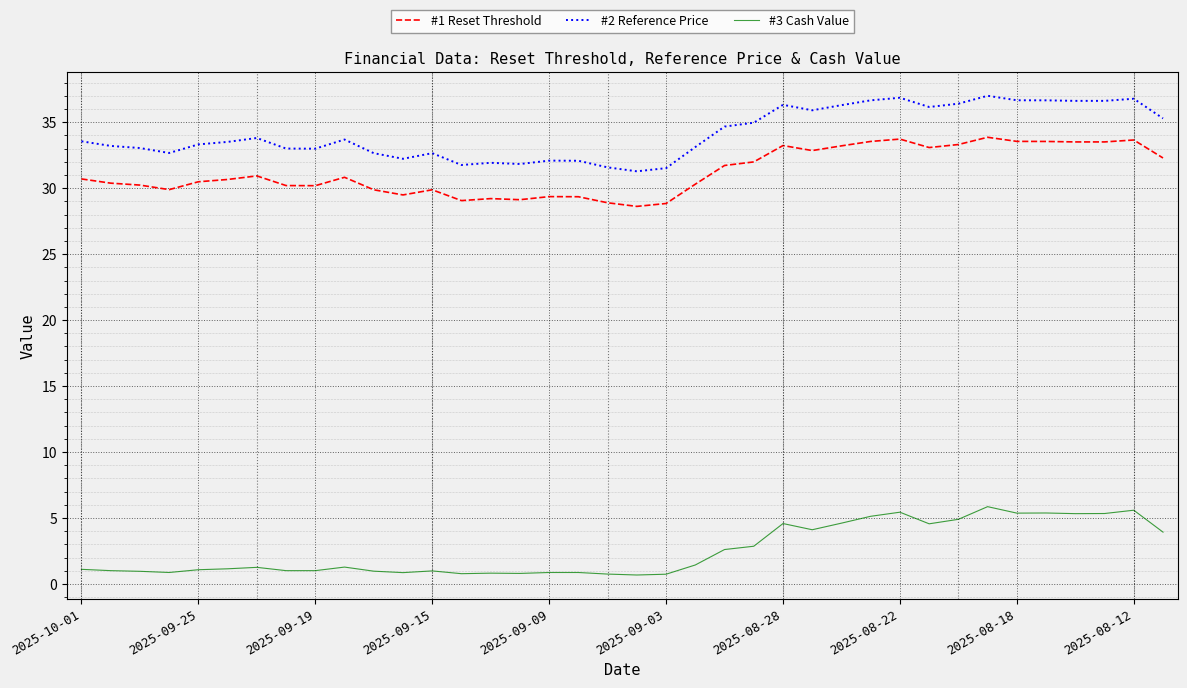

True or false: #3 Cash Value and #2 Reference Price cross at least once.

False